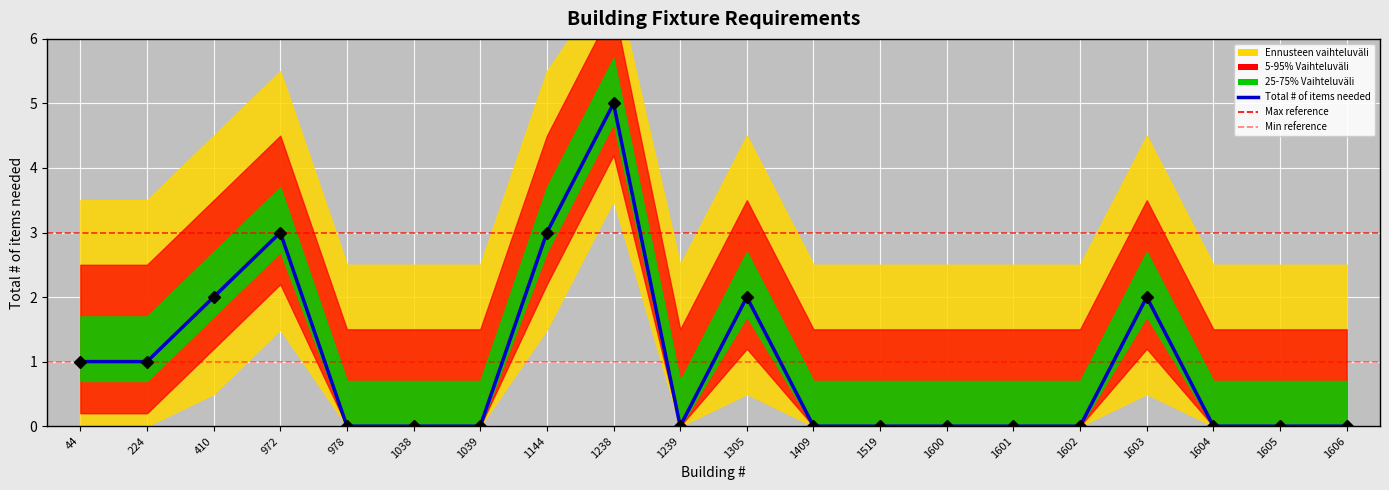

What is the change in value from 224 to 1606?

-1